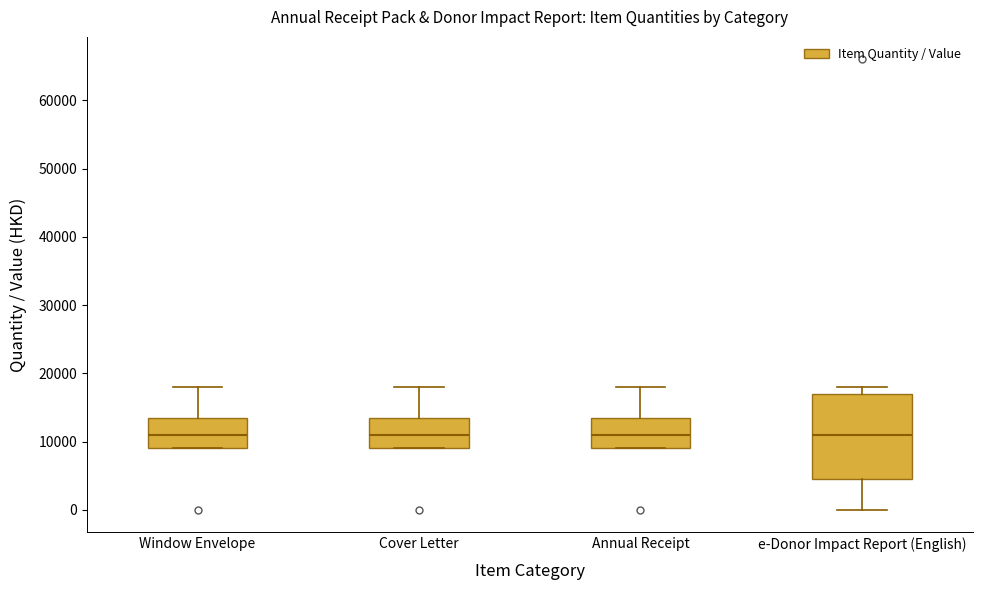

Where does the median line of the box for Cover Letter sit on the y-axis? The values are not printed on the chart, so give them approximately, as read against the axis.

11000